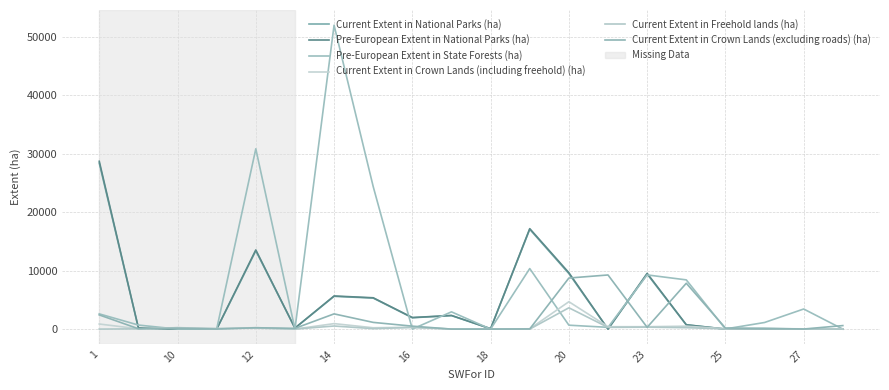

Does the chart have visible grid lines?

Yes